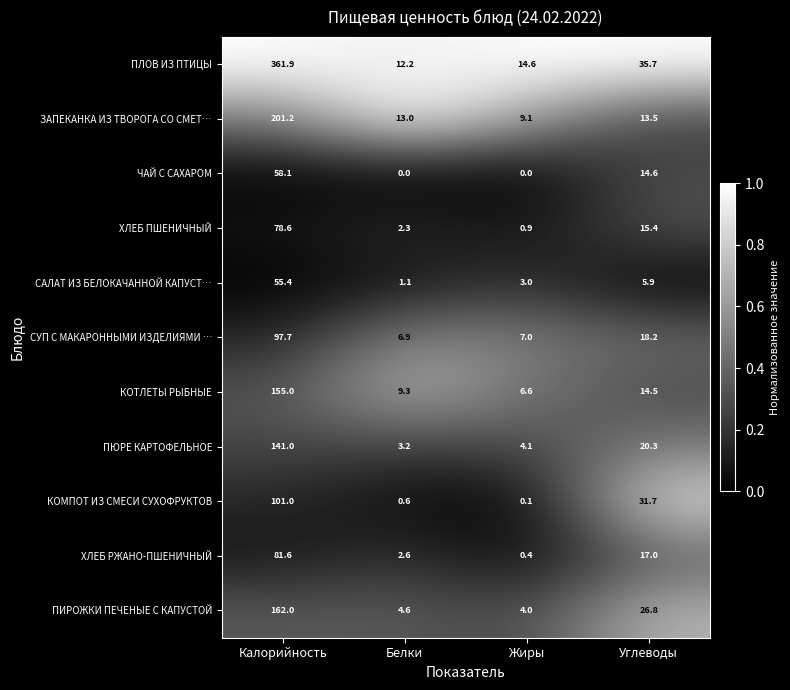

Between Жиры and Углеводы, which series saw the biggest shift?

КОМПОТ ИЗ СМЕСИ СУХОФРУКТОВ